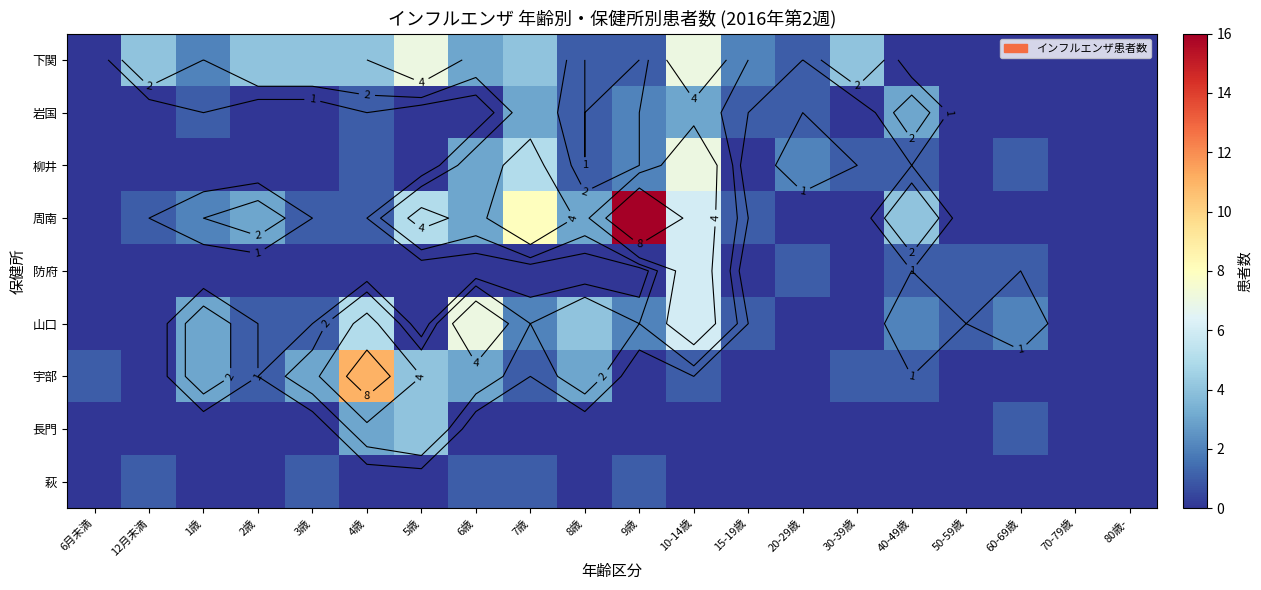

The 宇部 series shows 1 at 40-49歳. True or false?

False